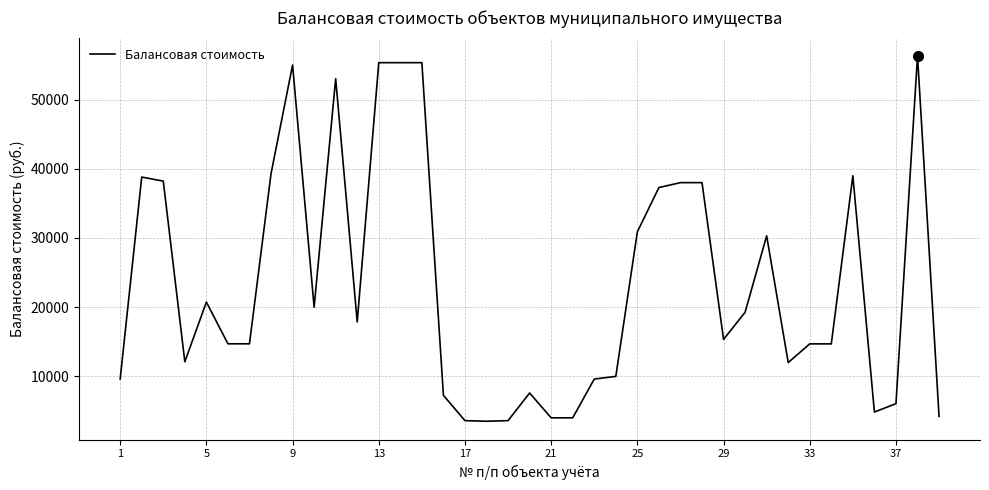

What is the smallest value displayed?

3504.0